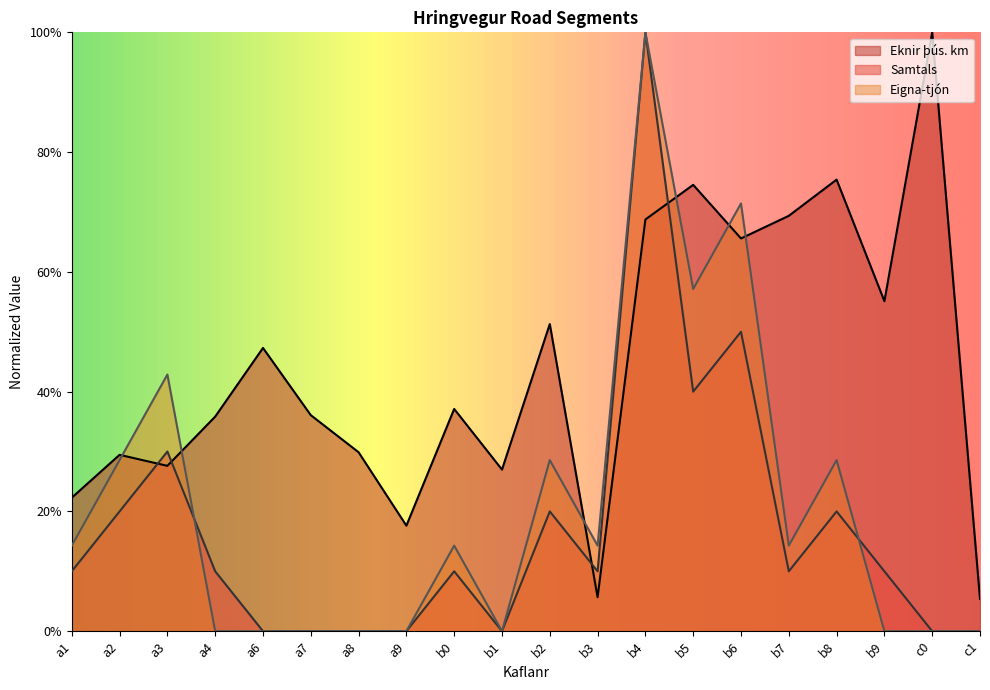

What is the difference between the highest and lowest values at b8?

0.6